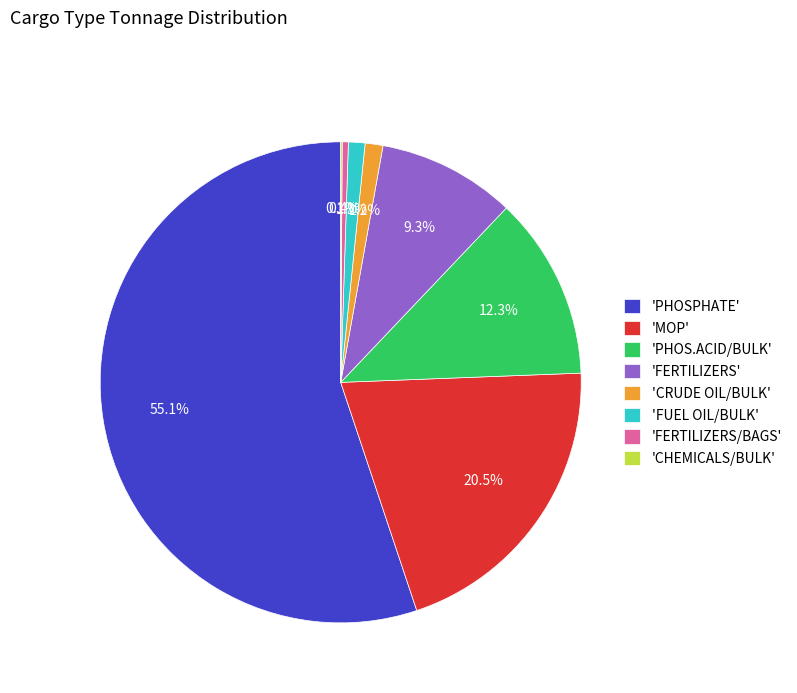

To the nearest percent, what is the average slice percentage?

12%